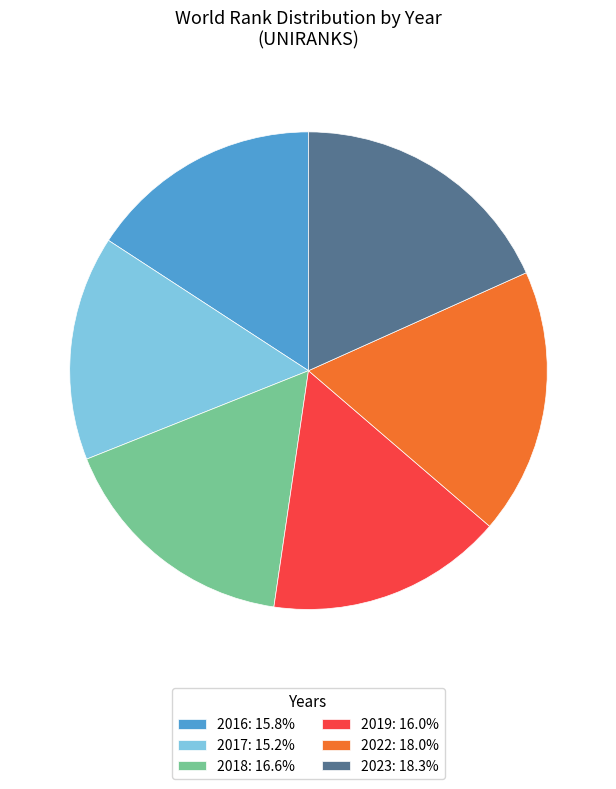

What is the smallest slice in the pie chart?

2017